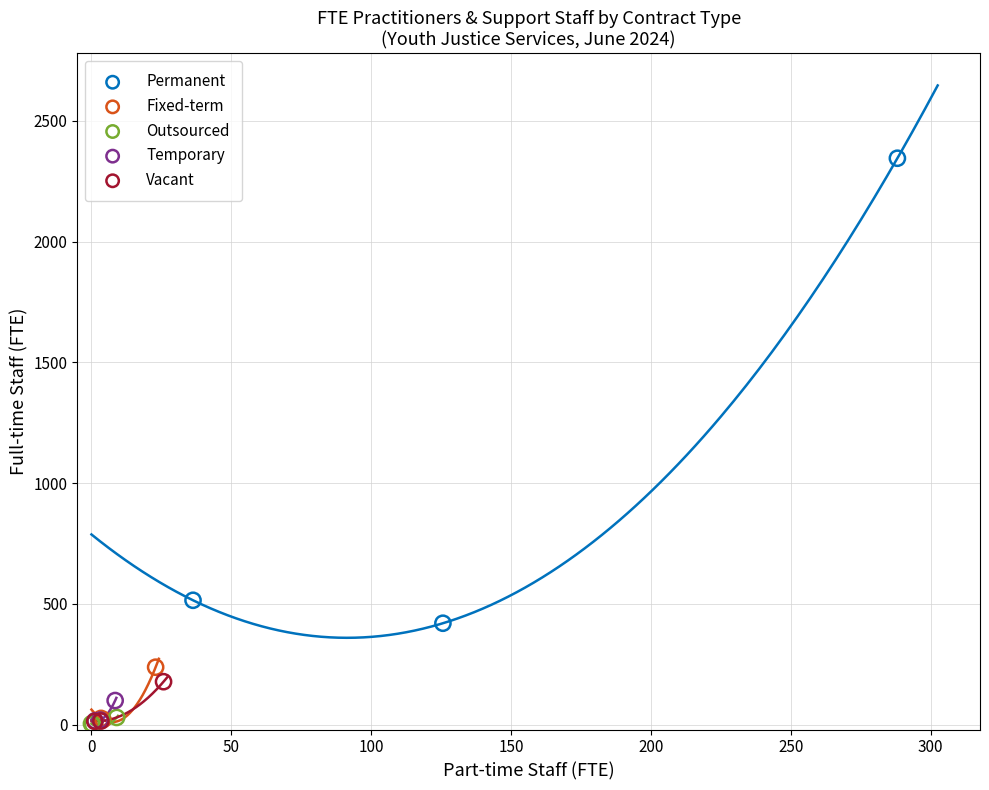

Which series has the widest spread of Y values?

Permanent